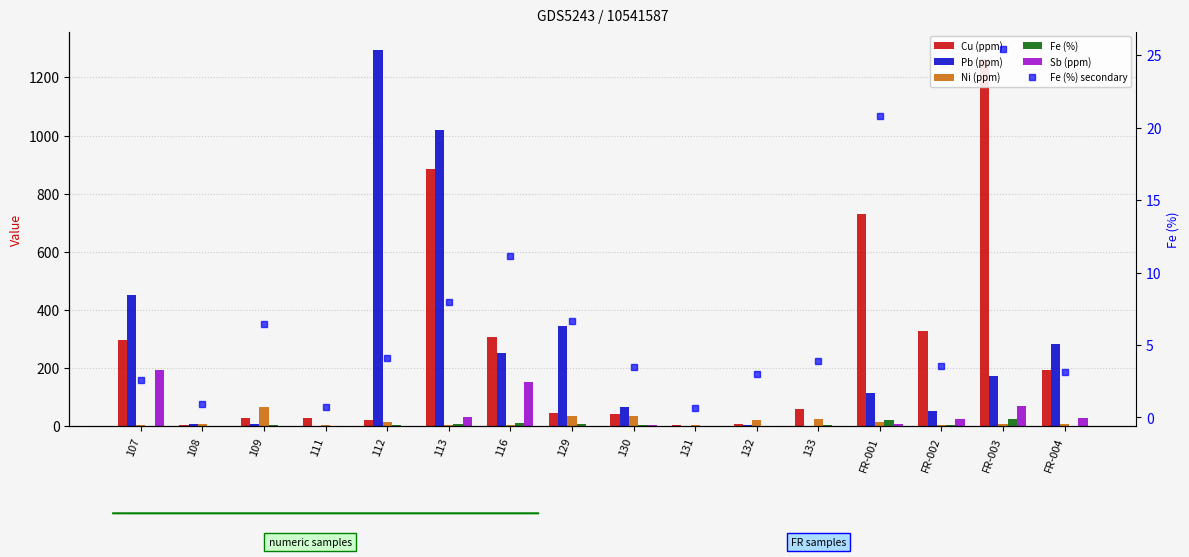

What is the minimum value shown in the chart?

0.1